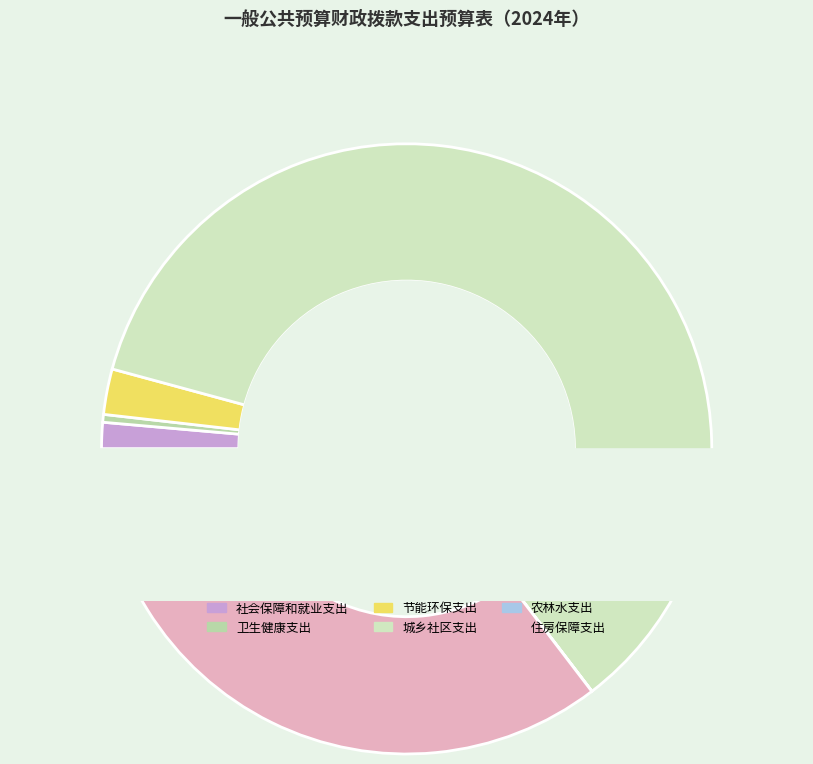

To the nearest percent, what percentage of the pie is 社会保障和就业支出?

1%